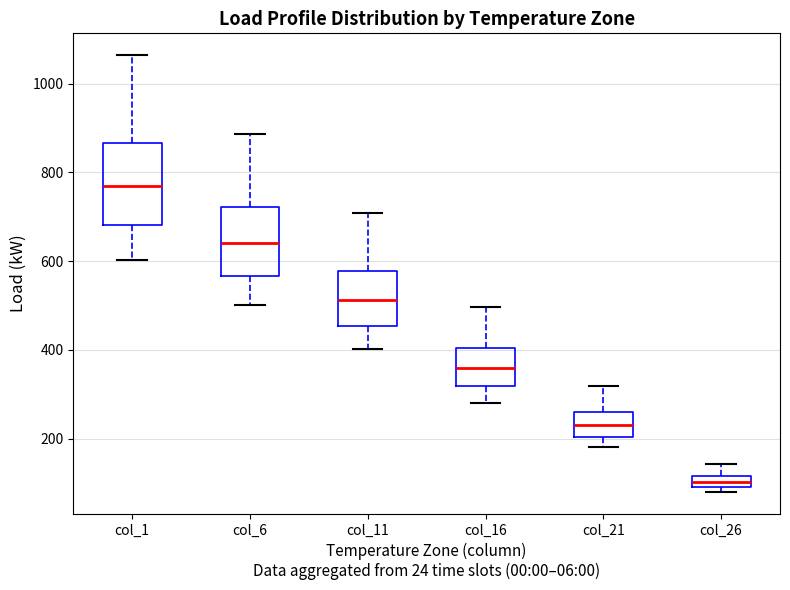

Where does the upper whisker of the box for col_1 end on the y-axis? The values are not printed on the chart, so give them approximately, as read against the axis.

1060